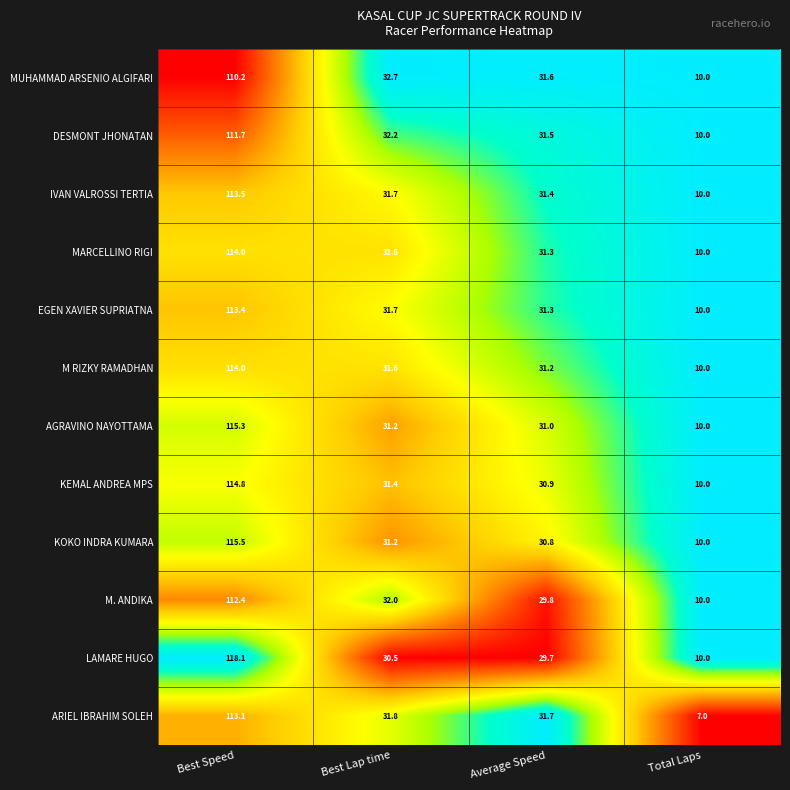

Count the number of categories in the chart.

4